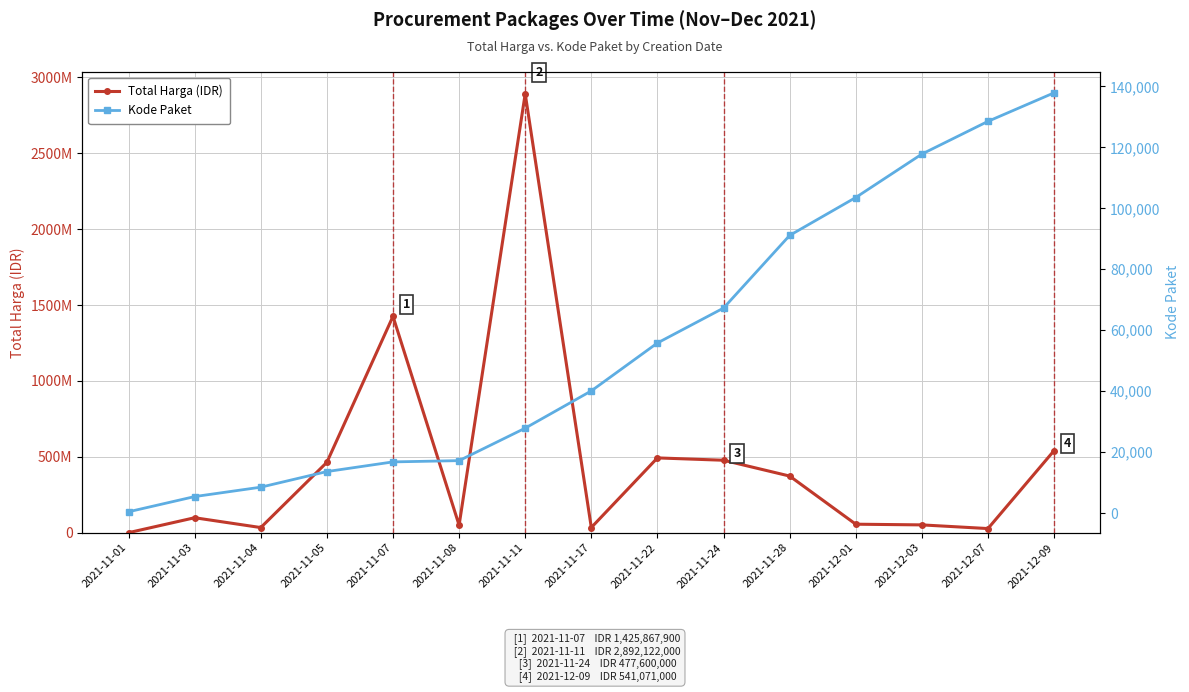

The value of Kode Paket at 2021-11-04 is 8530. True or false?

True